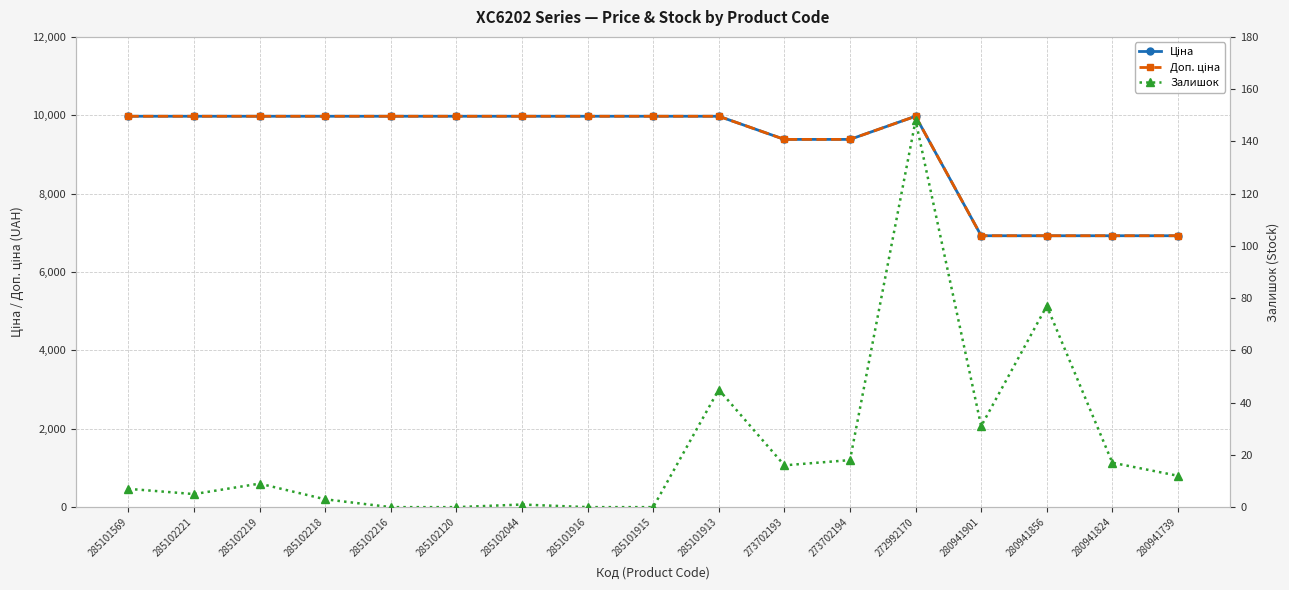

Does the chart have visible grid lines?

Yes